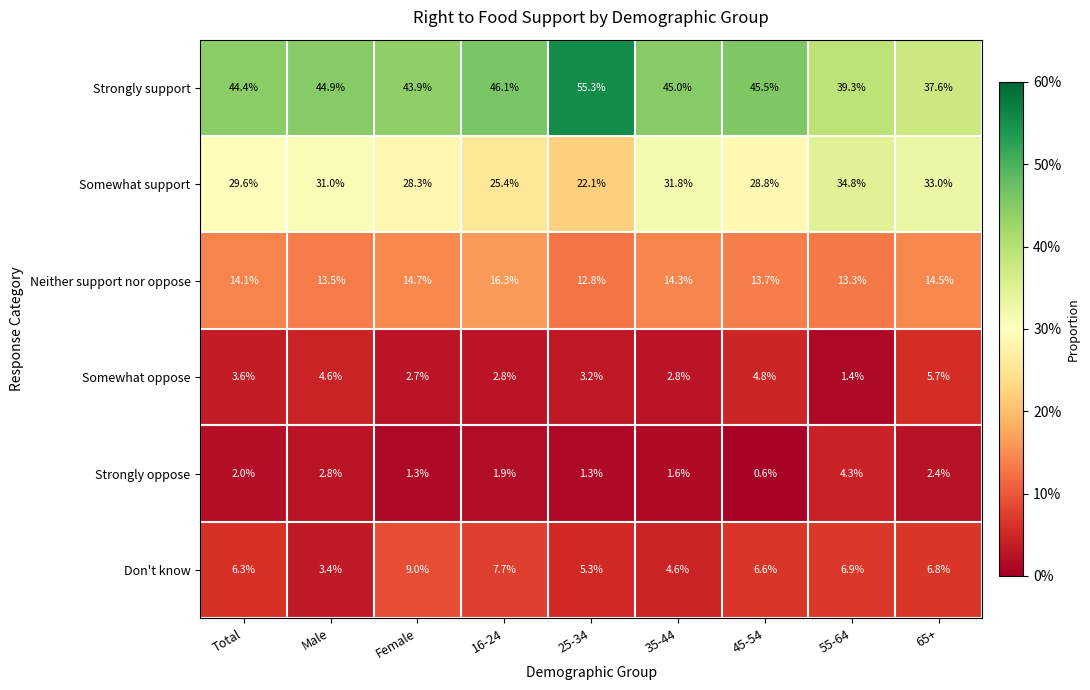

At how many categories does at least one series exceed 11?

9